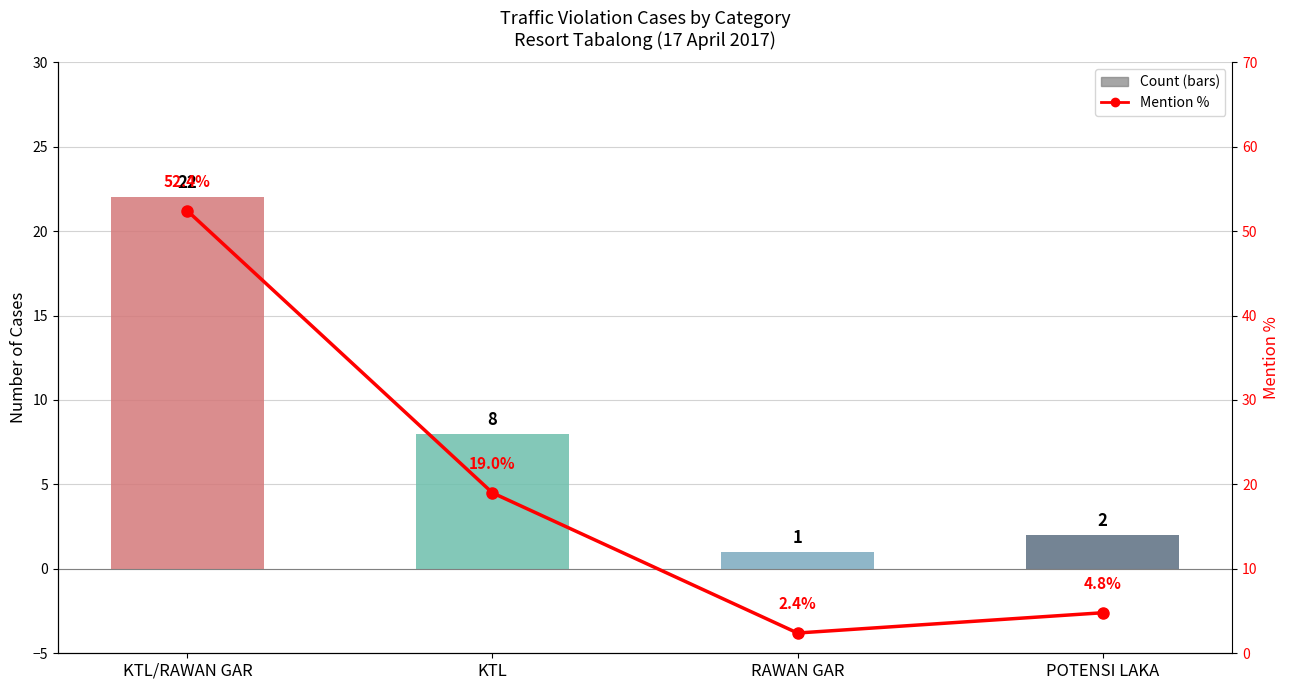

Rank the series by their maximum value, from highest to lowest.

Mention %, Count